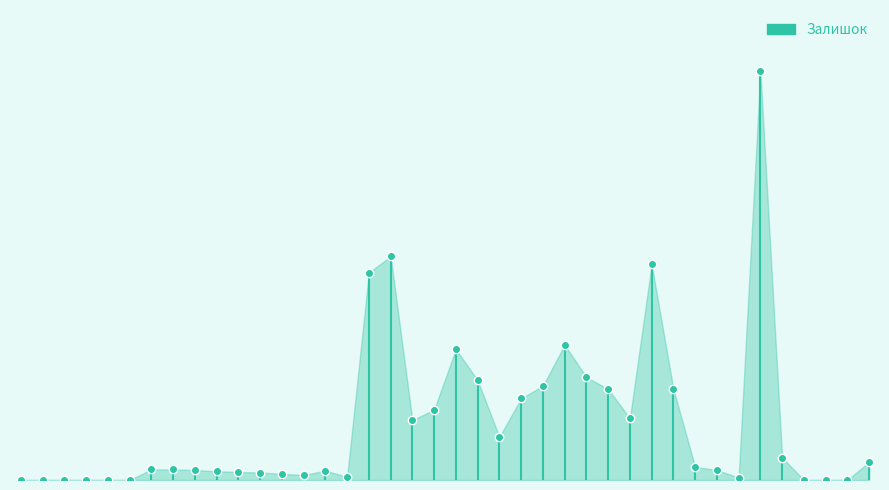

Does the chart have visible grid lines?

No